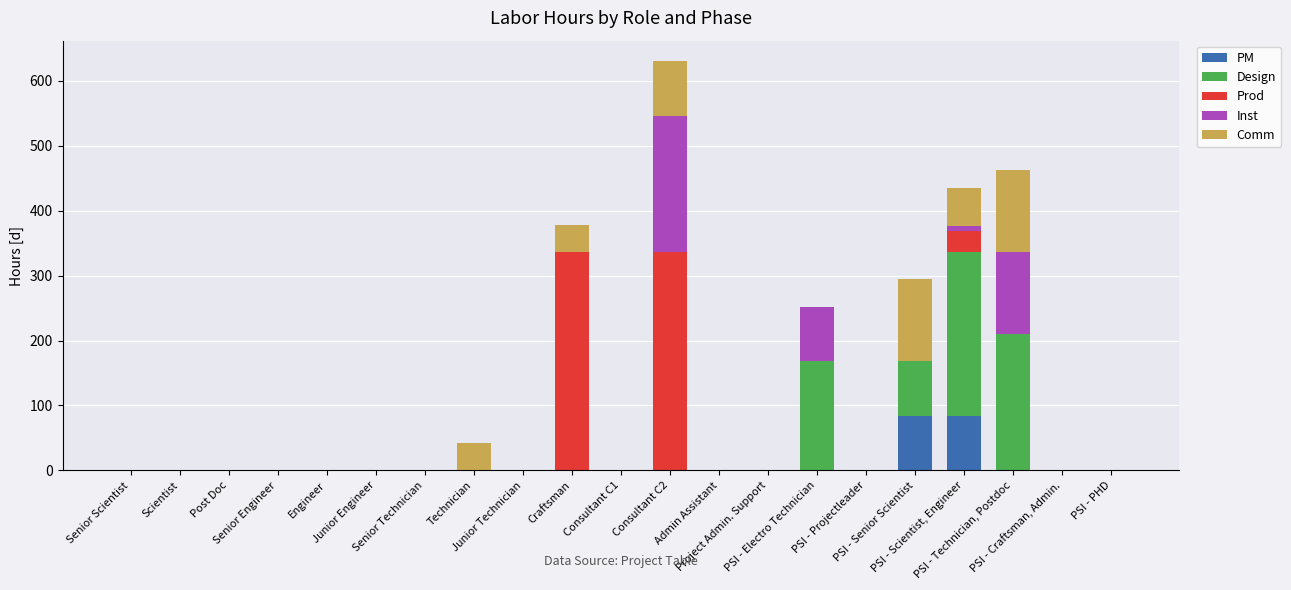

What are all the series names shown in the legend?

PM, Design, Prod, Inst, Comm